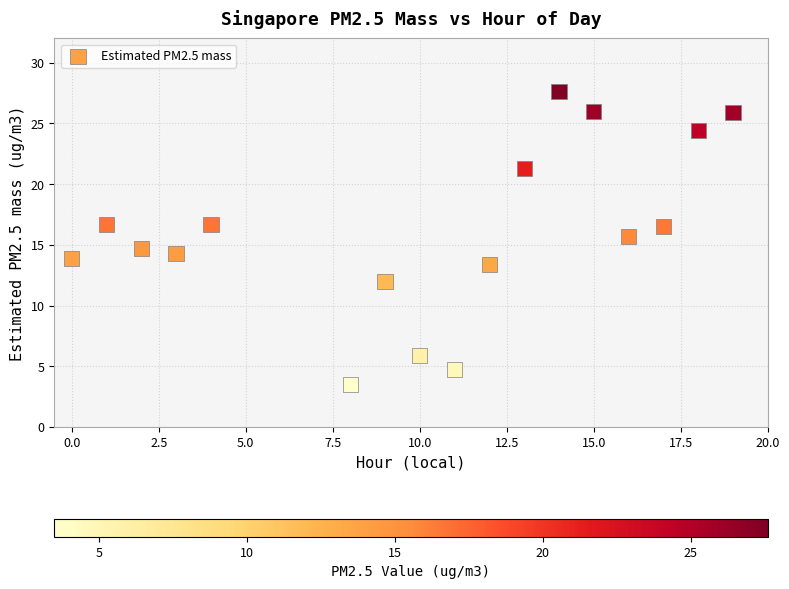

What is the range of X values (max minus min)?

19.0